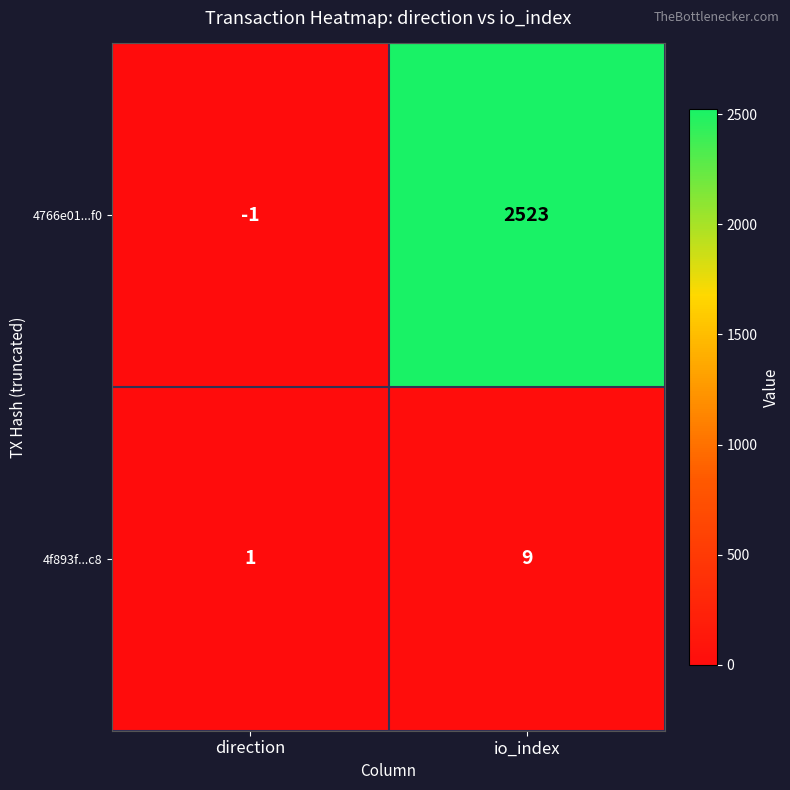

At which category is the sum across all series the highest?

io_index